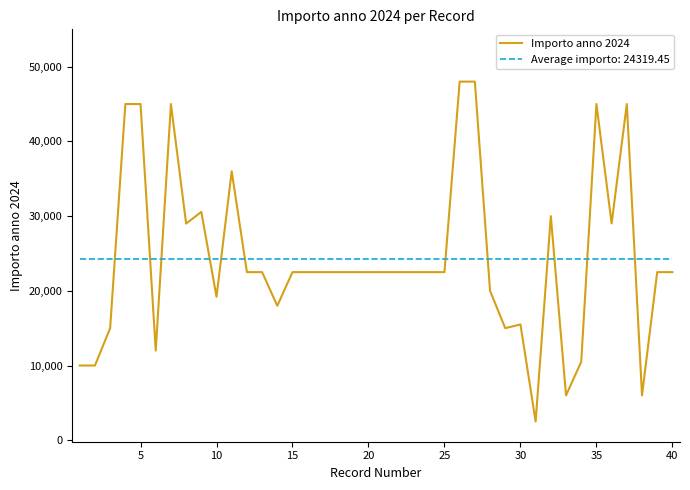

Which series has the widest spread of values?

Importo anno 2024